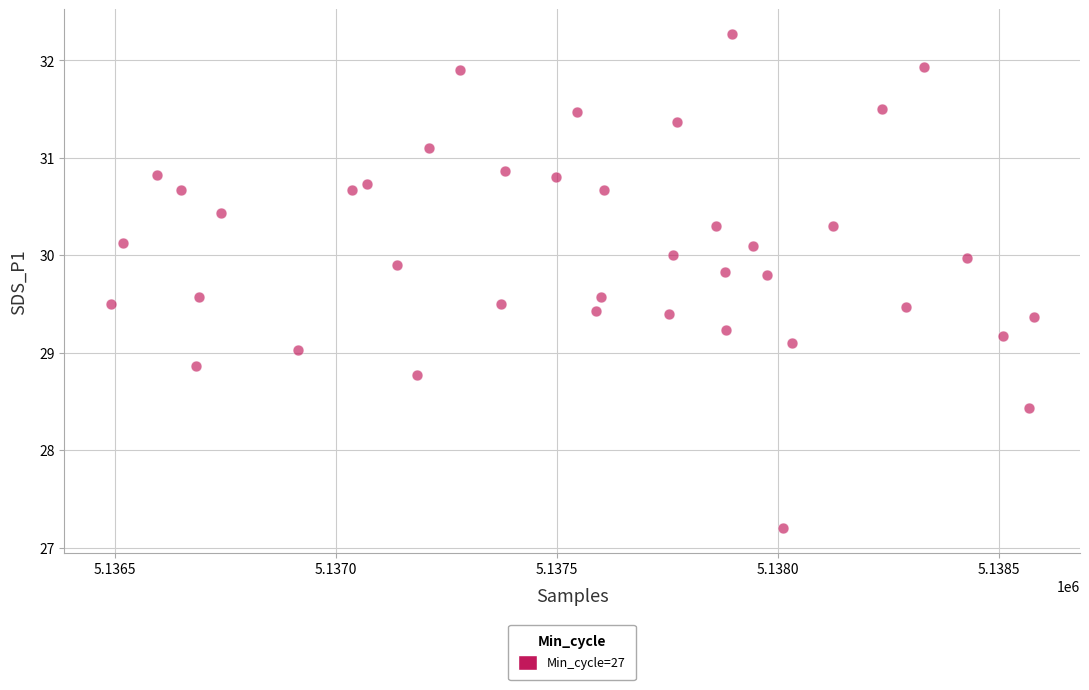

What is the range of Y values (max minus min)?

5.1